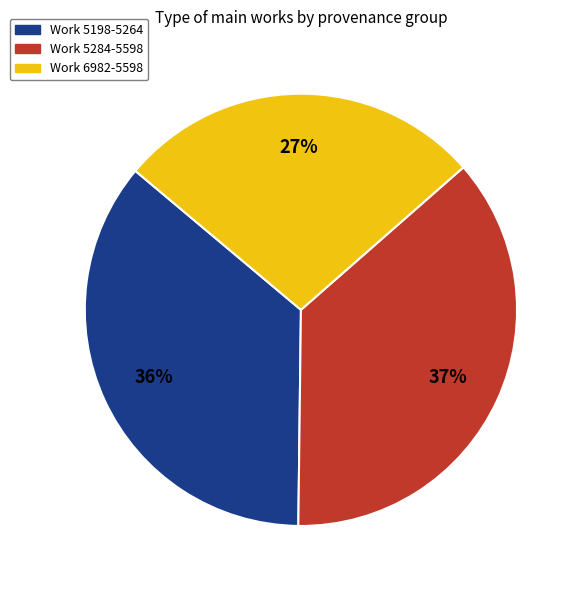

To the nearest percent, what is the average slice percentage?

33%